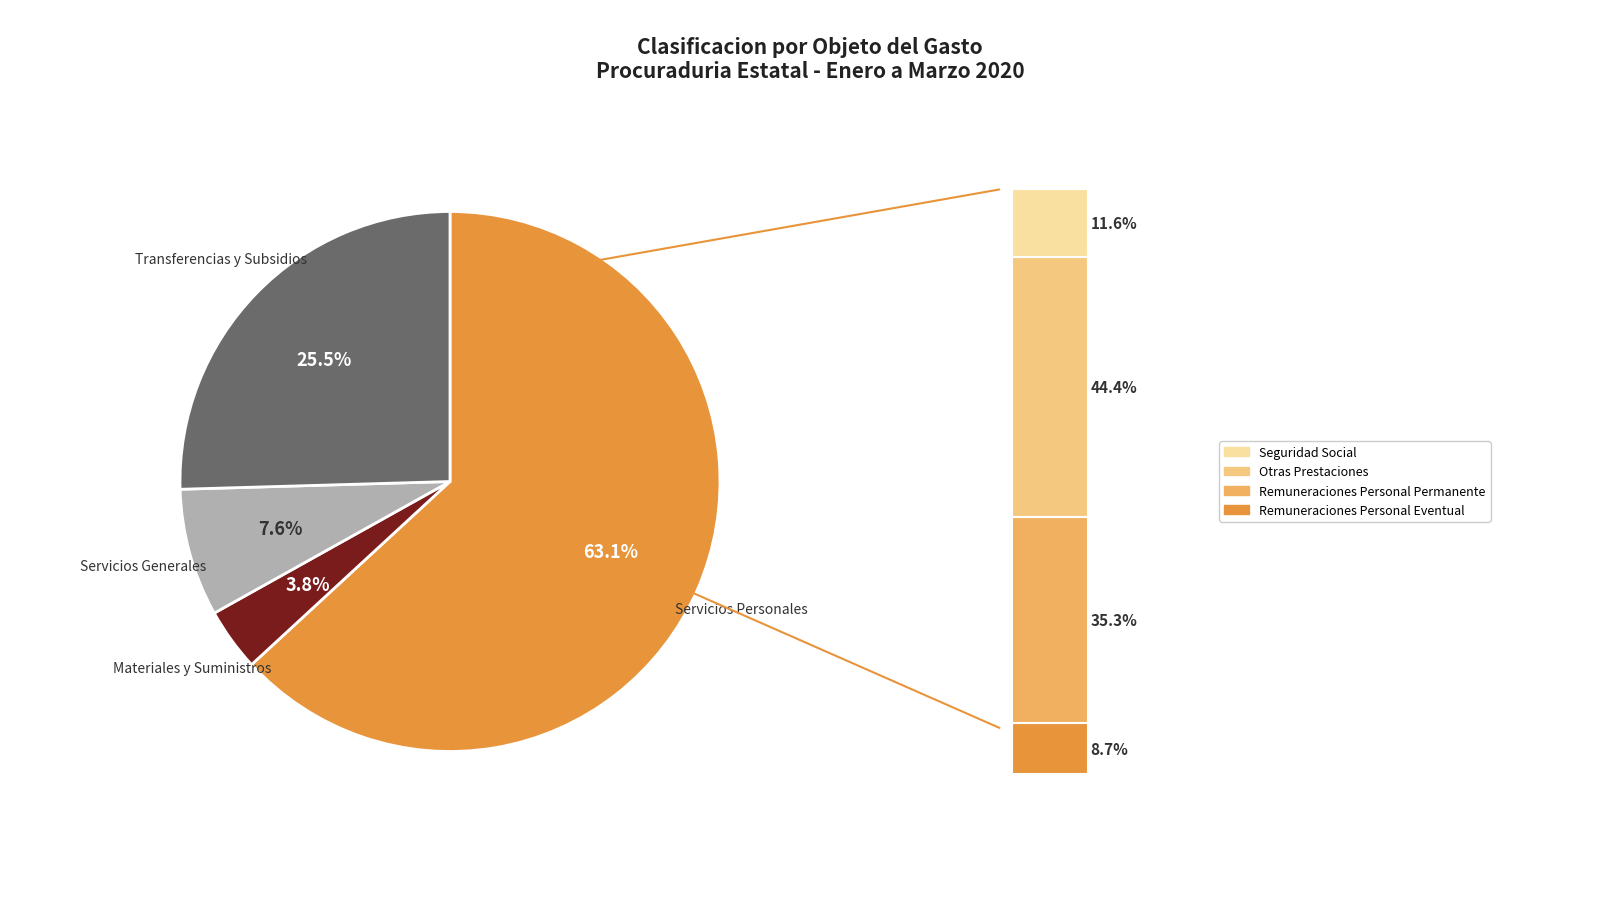

To the nearest percent, what portion does Servicios Generales represent?

8%